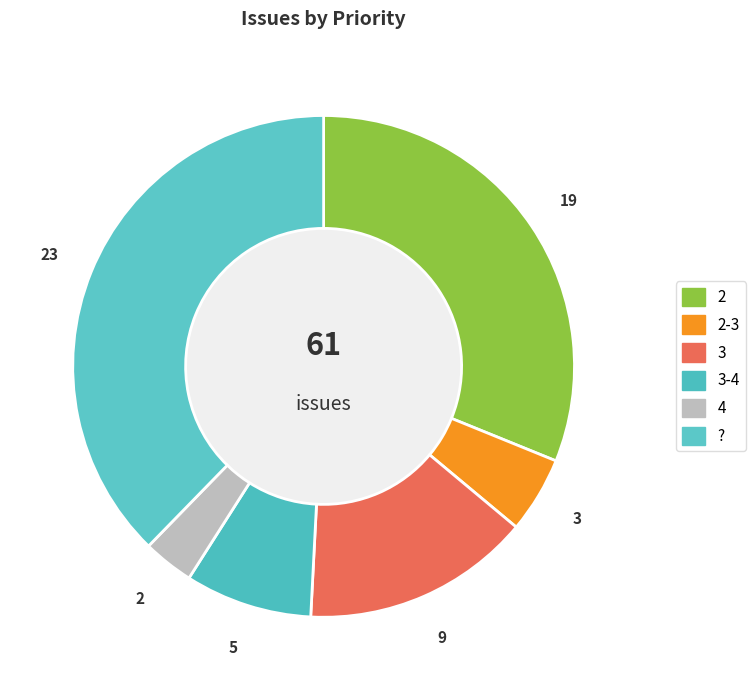

Which slice is the largest?

?